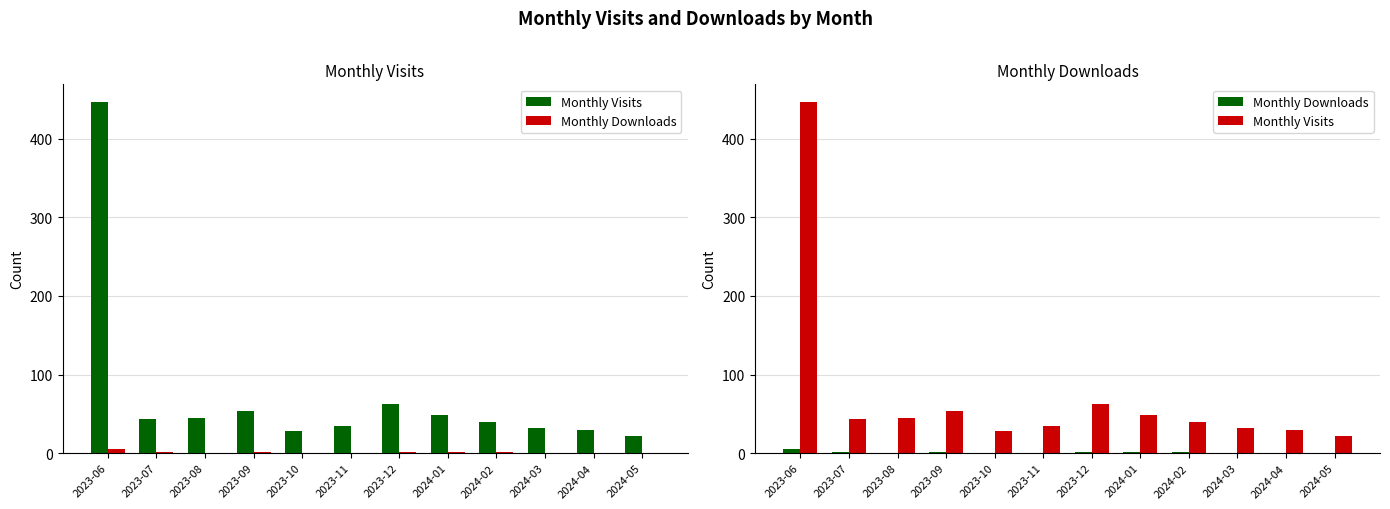

What is the label of the 4th bar from the right?

2024-02